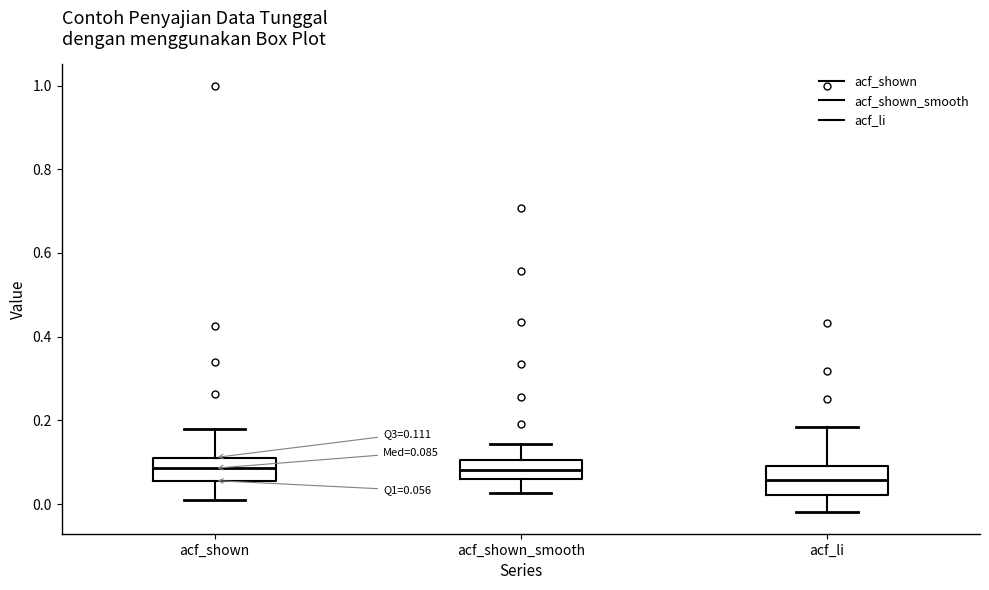

Which box has the lowest median line?

acf_li